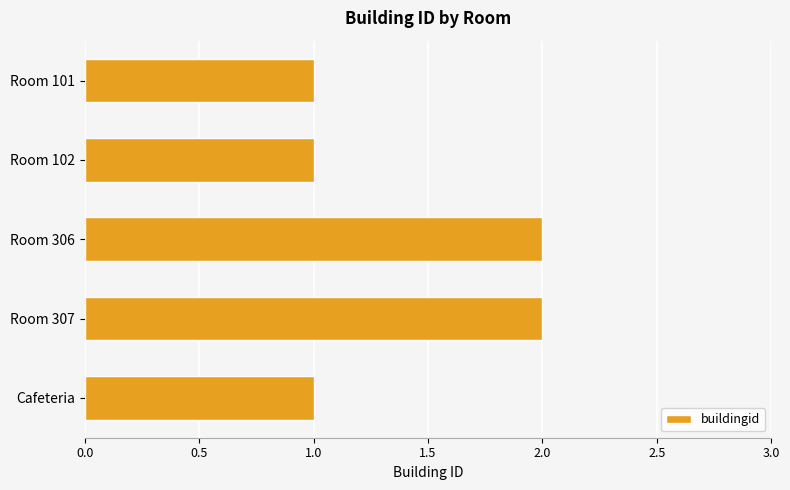

What is the sum of all values?

7